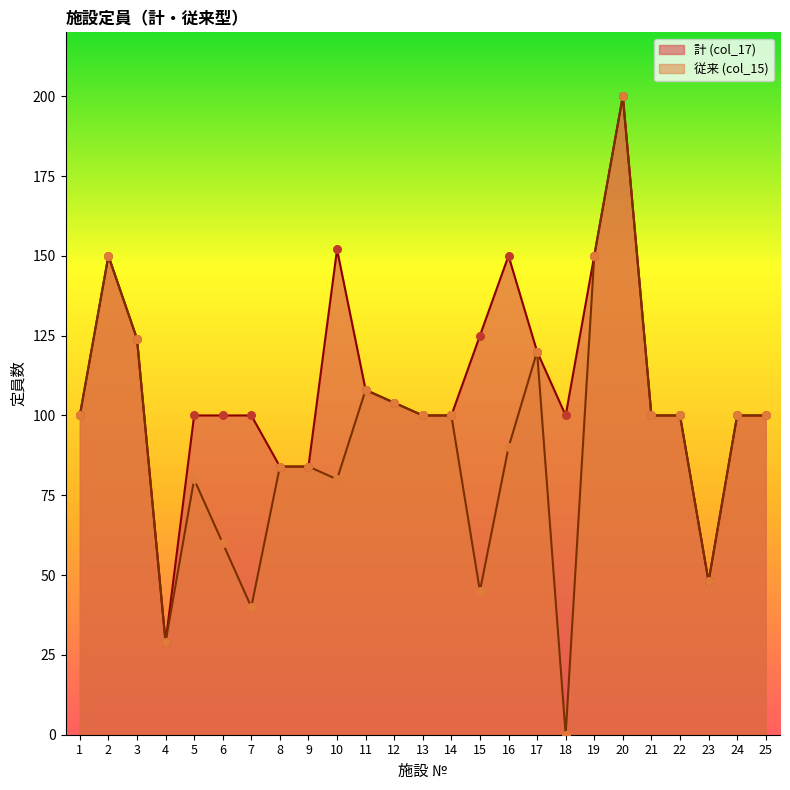

Which series has the widest spread of Y values?

従来 (col_15)